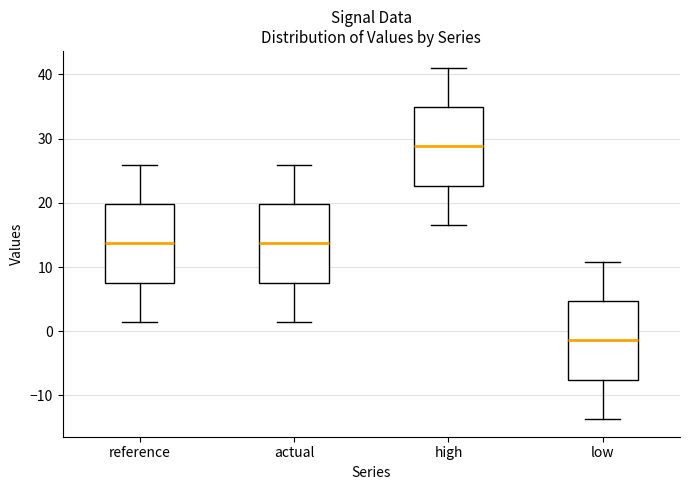

Which box has the highest median line?

high